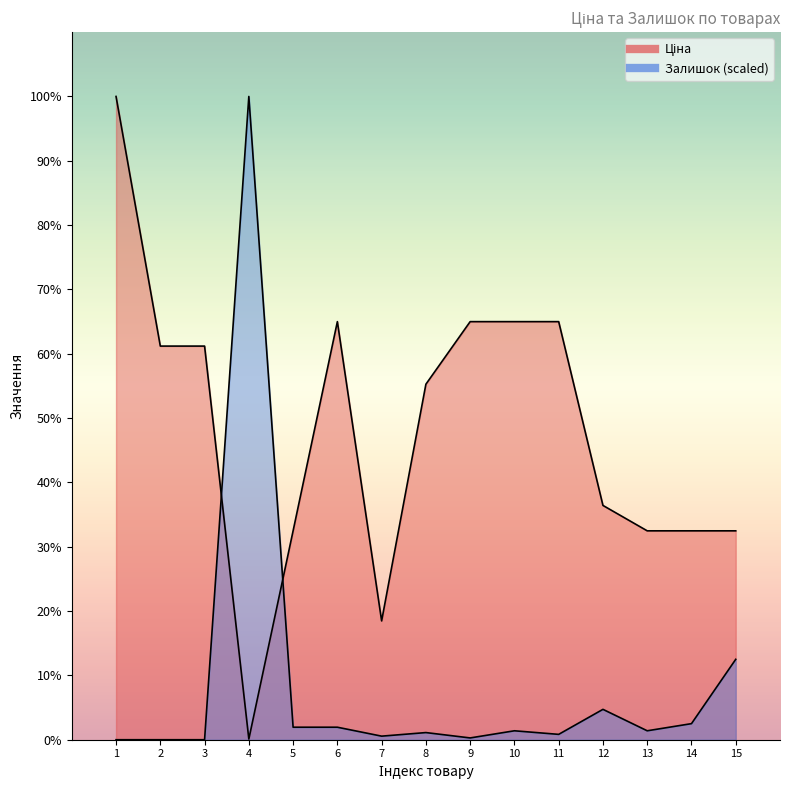

Where is Залишок nearest to the value 15358?

15